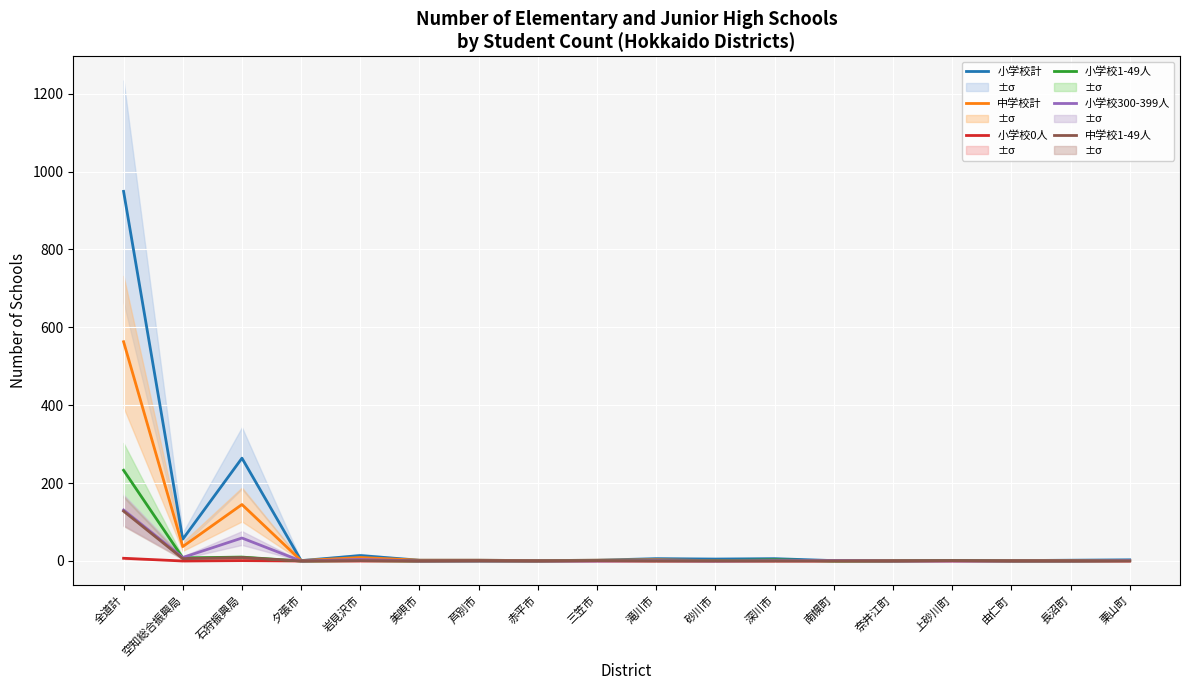

Reading left to right, what are all the values shown in this chart?

小学校計: 全道計=949	空知総合振興局=56	石狩振興局=264	夕張市=1	岩見沢市=14	美唄市=2	芦別市=2	赤平市=1	三笠市=2	滝川市=6	砂川市=5	深川市=6	南幌町=1	奈井江町=1	上砂川町=1	由仁町=1	長沼町=2	栗山町=3
中学校計: 全道計=563	空知総合振興局=37	石狩振興局=145	夕張市=1	岩見沢市=9	美唄市=2	芦別市=2	赤平市=1	三笠市=2	滝川市=3	砂川市=1	深川市=2	南幌町=1	奈井江町=1	上砂川町=1	由仁町=1	長沼町=1	栗山町=1
小学校0人: 全道計=7	空知総合振興局=0	石狩振興局=1	夕張市=0	岩見沢市=0	美唄市=0	芦別市=0	赤平市=0	三笠市=0	滝川市=0	砂川市=0	深川市=0	南幌町=0	奈井江町=0	上砂川町=0	由仁町=0	長沼町=0	栗山町=0
小学校1-49人: 全道計=233	空知総合振興局=8	石狩振興局=10	夕張市=0	岩見沢市=1	美唄市=0	芦別市=0	赤平市=0	三笠市=1	滝川市=1	砂川市=1	深川市=3	南幌町=0	奈井江町=0	上砂川町=1	由仁町=0	長沼町=0	栗山町=1
小学校300-399人: 全道計=131	空知総合振興局=9	石狩振興局=59	夕張市=0	岩見沢市=4	美唄市=0	芦別市=0	赤平市=0	三笠市=0	滝川市=1	砂川市=0	深川市=1	南幌町=1	奈井江町=0	上砂川町=0	由仁町=0	長沼町=0	栗山町=1
中学校1-49人: 全道計=128	空知総合振興局=6	石狩振興局=9	夕張市=0	岩見沢市=1	美唄市=0	芦別市=1	赤平市=0	三笠市=1	滝川市=0	砂川市=0	深川市=0	南幌町=0	奈井江町=0	上砂川町=1	由仁町=0	長沼町=0	栗山町=0